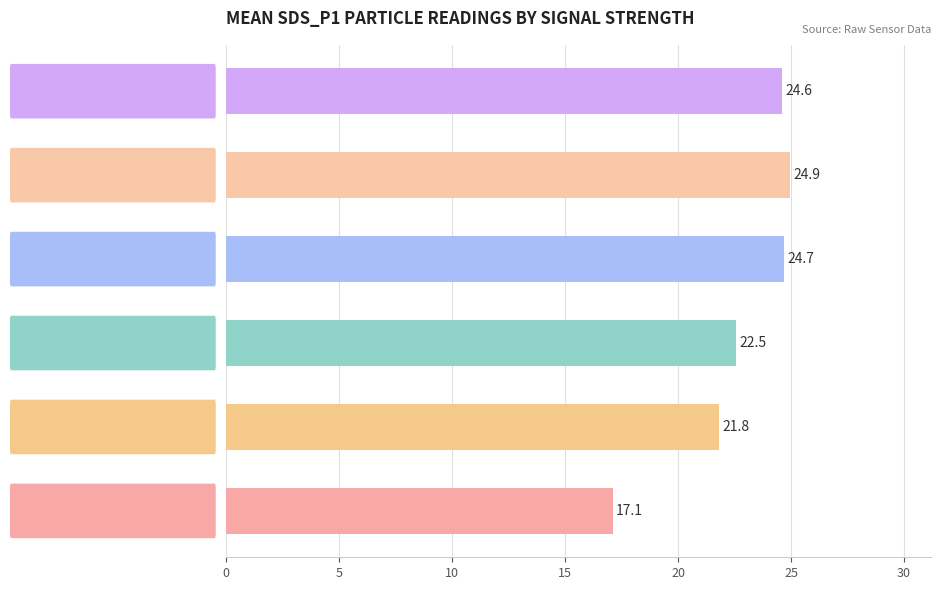

Are the bars grouped side by side (vs. stacked)?

No